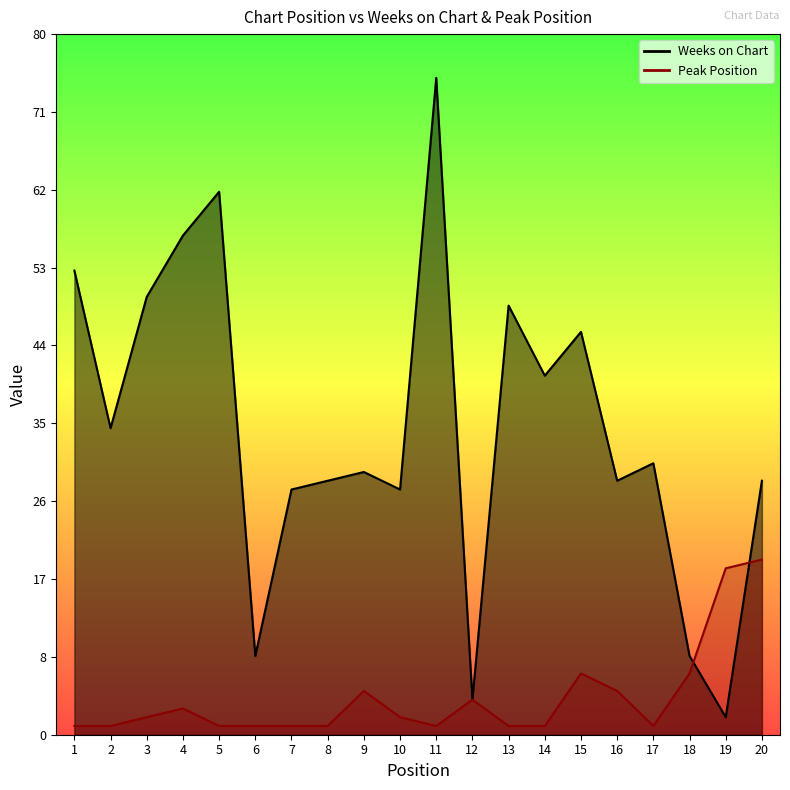

Is it true that Weeks on Chart equals 44 at 10?

False